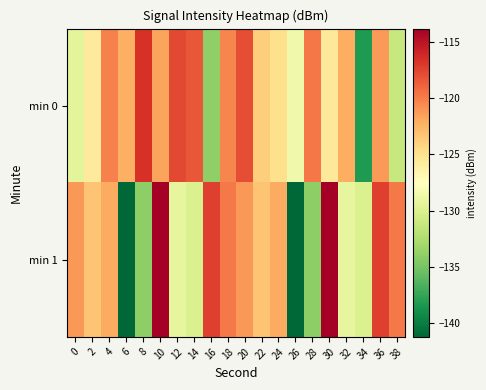

Rank the series by their average value, from lowest to highest.

min 1, min 0